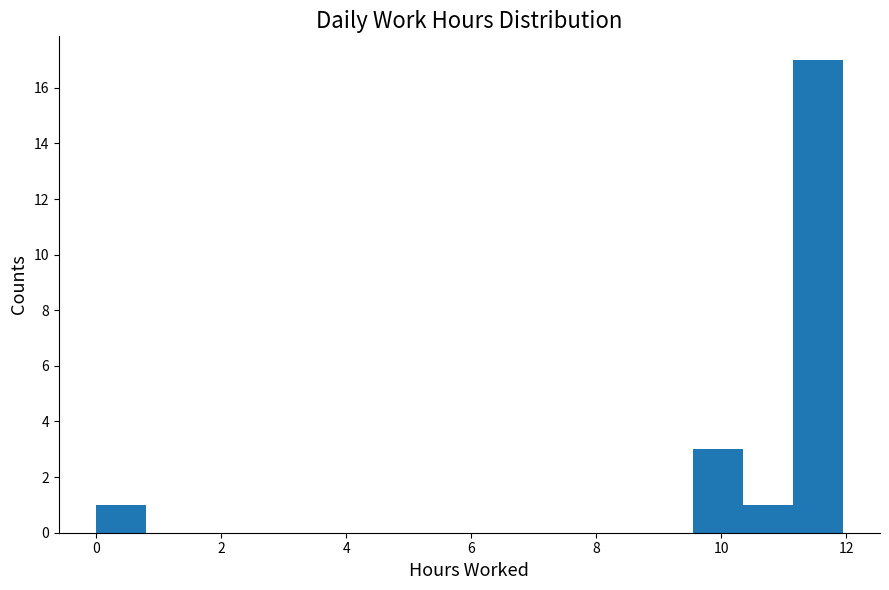

Read against the x-axis, roughly where is the centre of the tallest bar?

11.6